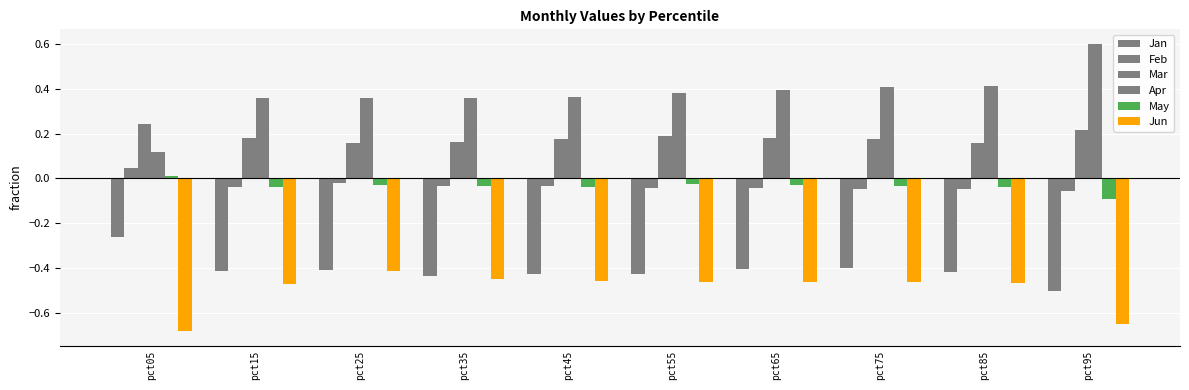

How many groups of bars are there?

10